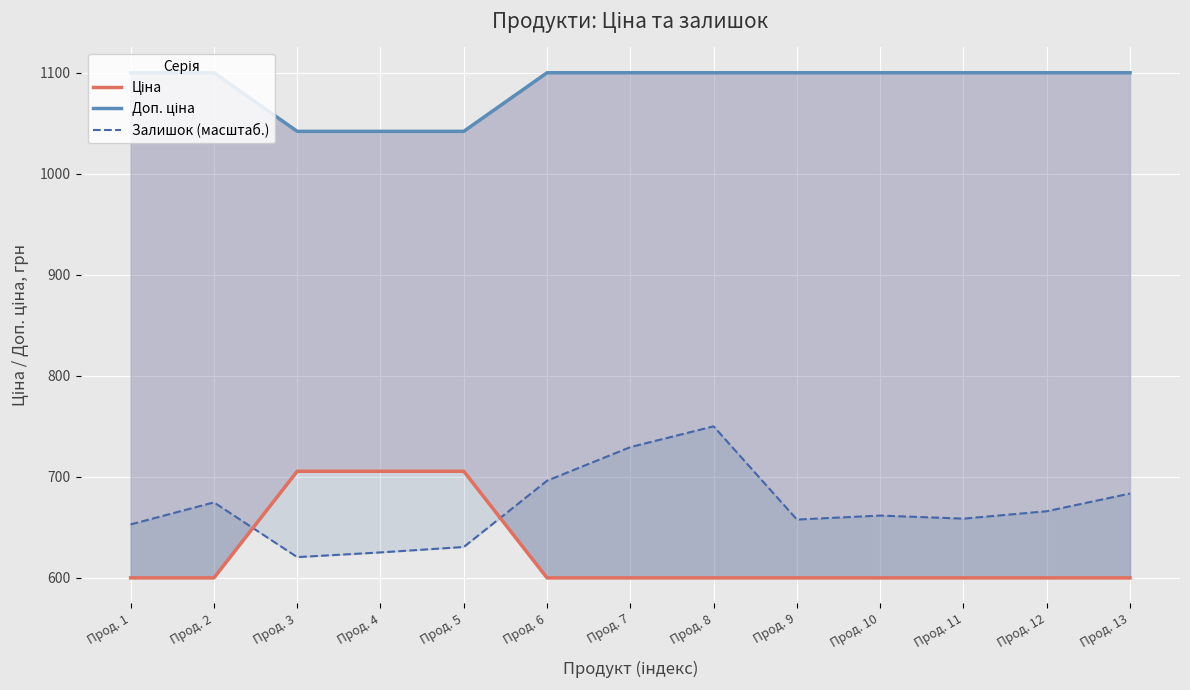

What is the value of the Ціна point at the 5th from the left?

705.5